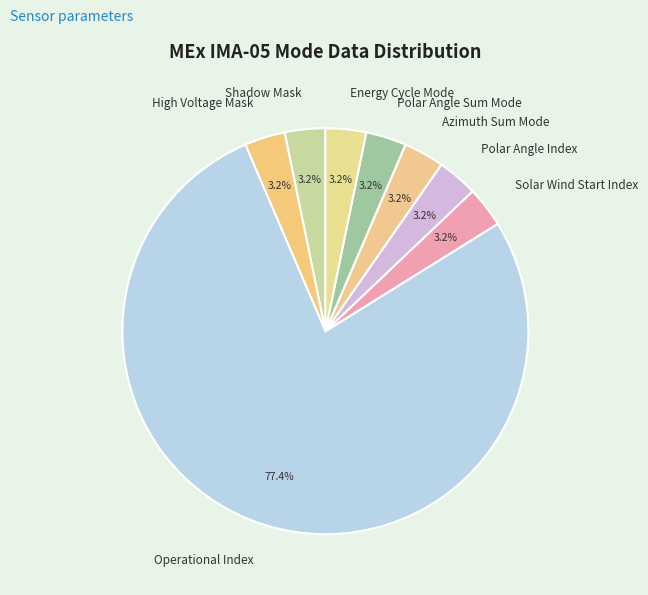

What percentage is the High Voltage Mask slice, to the nearest percent?

3%